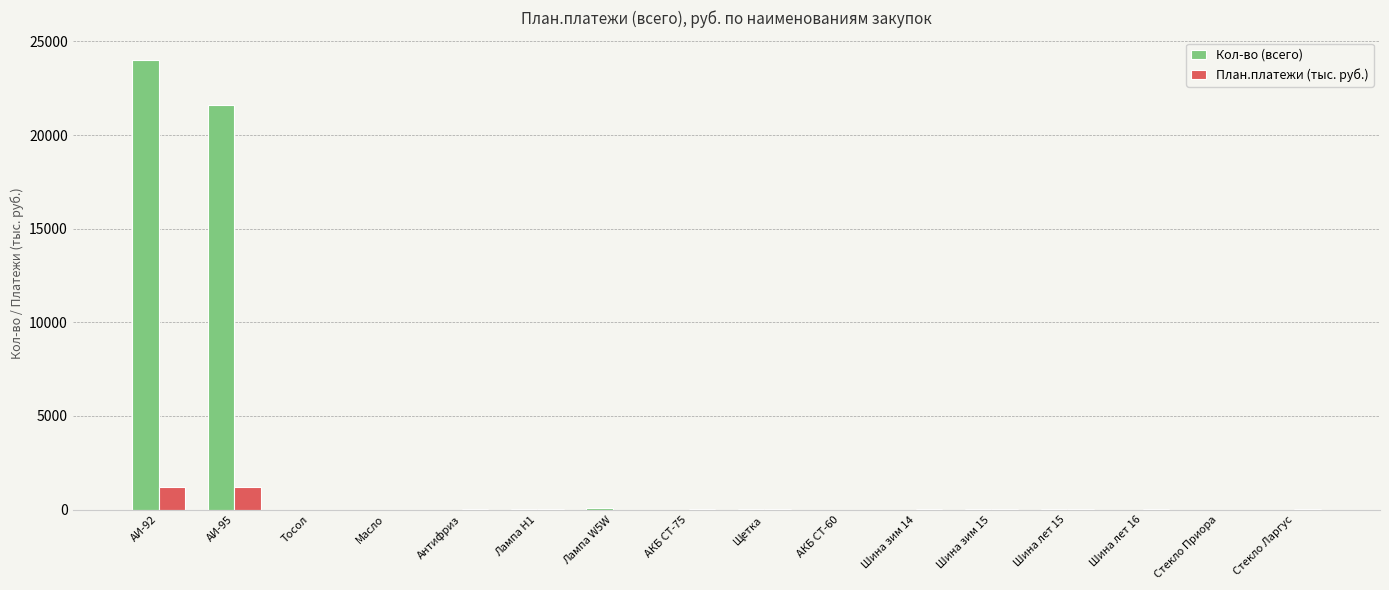

What is the average value of the План.платежи (тыс. руб.) series?

162.1